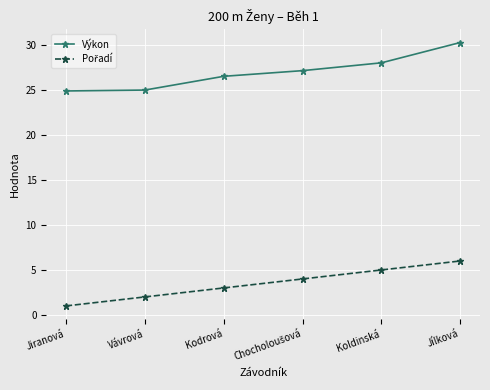

Which series has the largest total across all categories?

Výkon